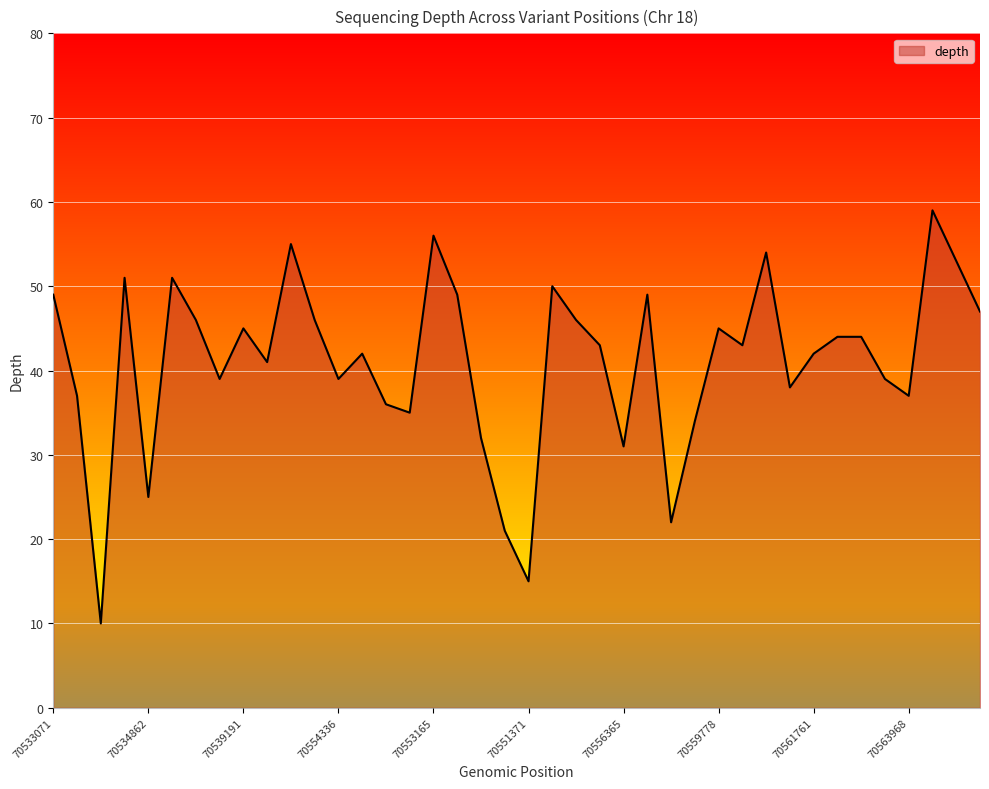

What is the difference between the maximum and minimum values?

49